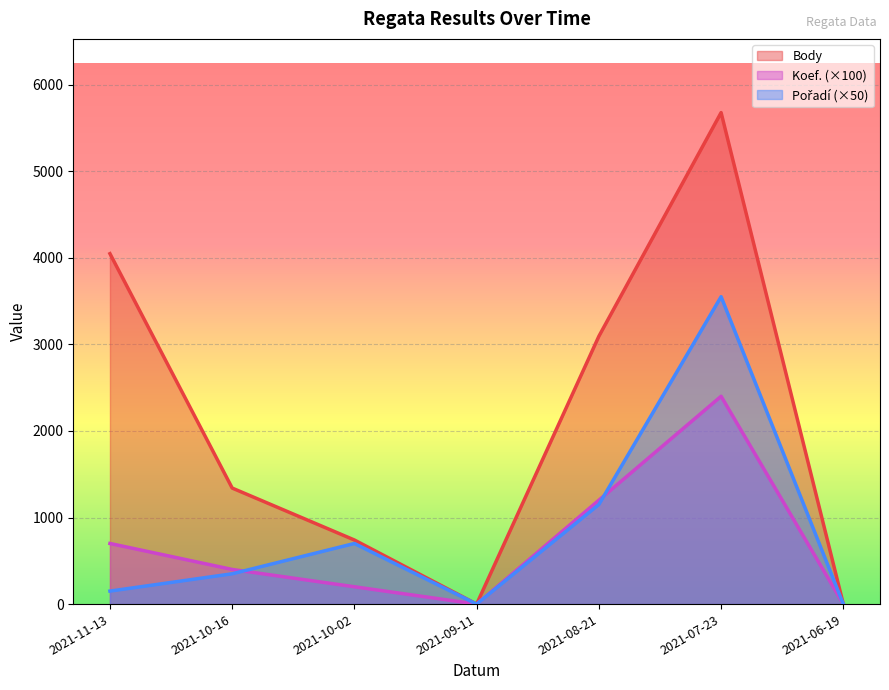

What is the label of the 3rd point from the right?

2021-08-21